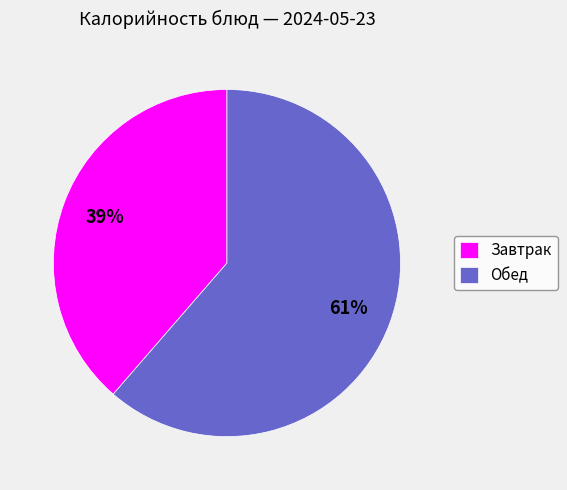

Combined, do Завтрак and Обед account for over 50%?

Yes